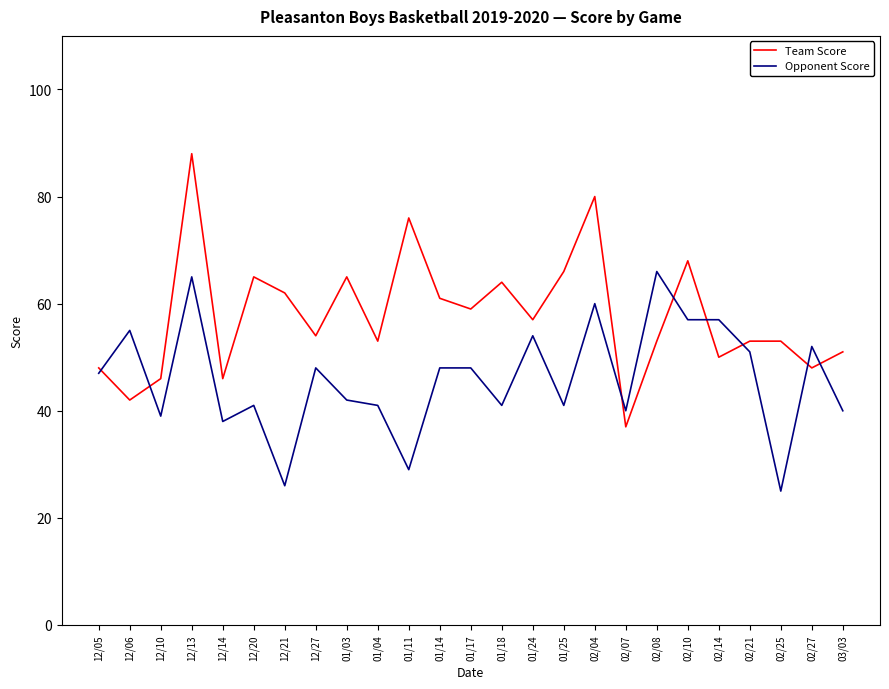

What position from the left is 01/17?

13